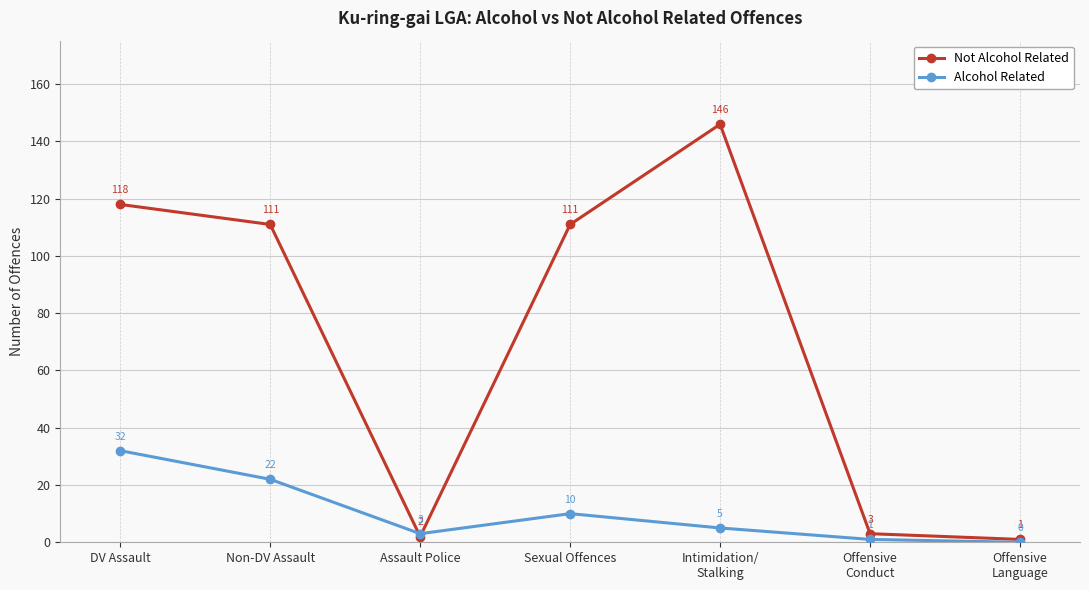

At which category is the sum across all series the highest?

Intimidation/
Stalking